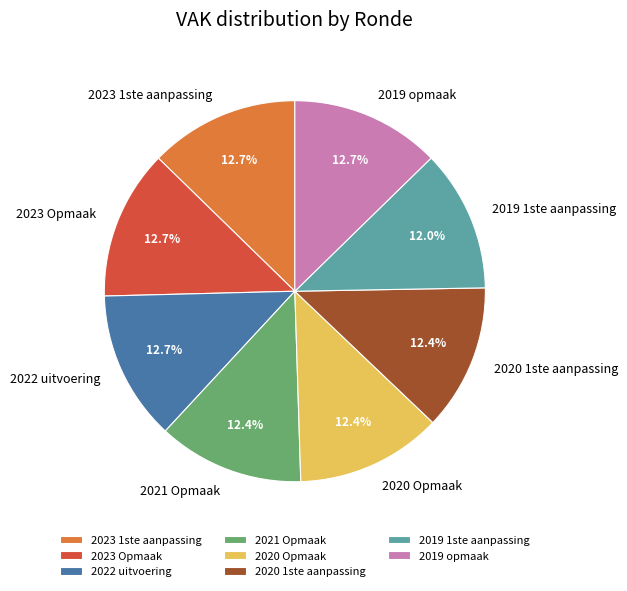

What percentage is the 2019 1ste aanpassing slice, to the nearest percent?

12%